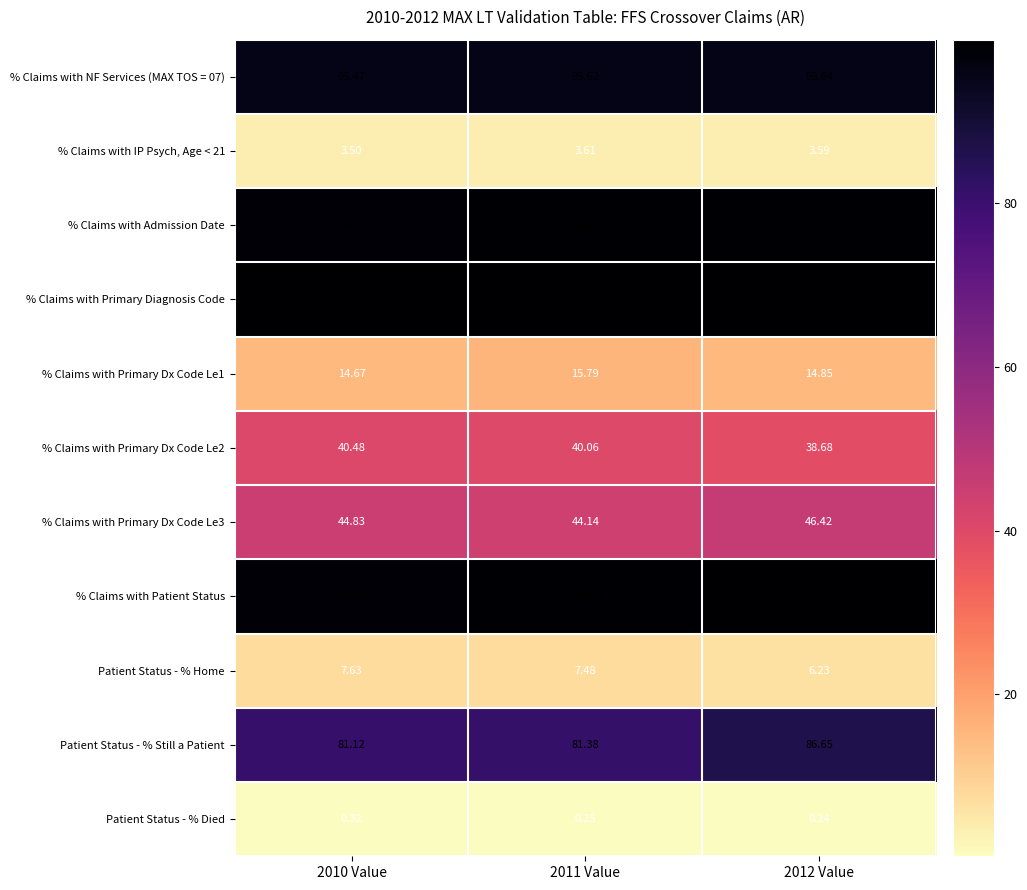

Which series has the largest total across all categories?

% Claims with Primary Diagnosis Code